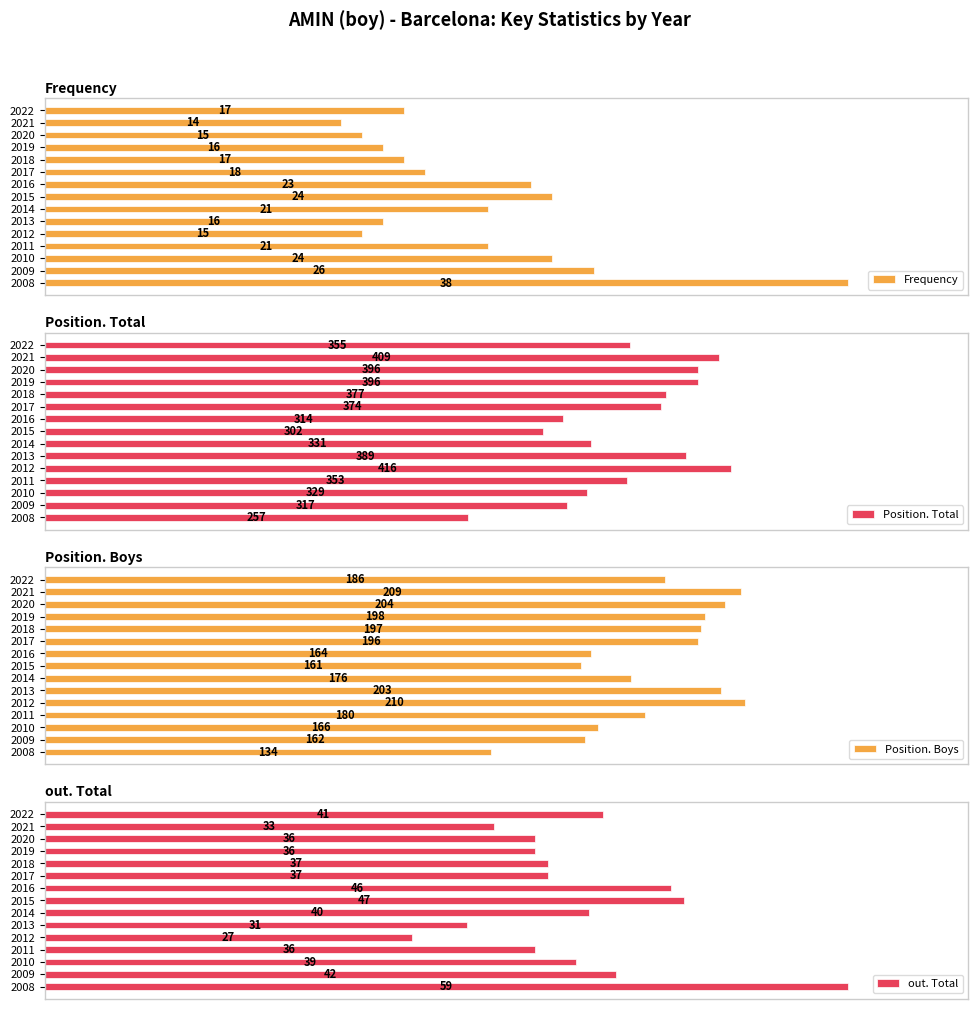

Reading left to right, what are all the values shown in this chart?

Frequency: 17	14	15	16	17	18	23	24	21	16	15	21	24	26	38
Position. Total: 355	409	396	396	377	374	314	302	331	389	416	353	329	317	257
Position. Boys: 186	209	204	198	197	196	164	161	176	203	210	180	166	162	134
out. Total: 41	33	36	36	37	37	46	47	40	31	27	36	39	42	59